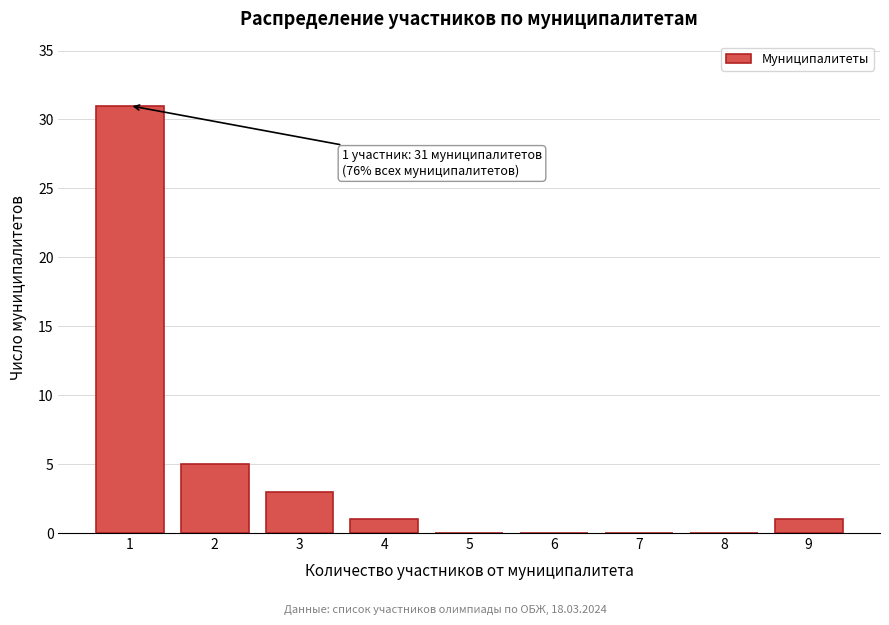

Reading left to right, extract all data points from this chart.

1=31	2=5	3=3	4=1	5=0	6=0	7=0	8=0	9=1